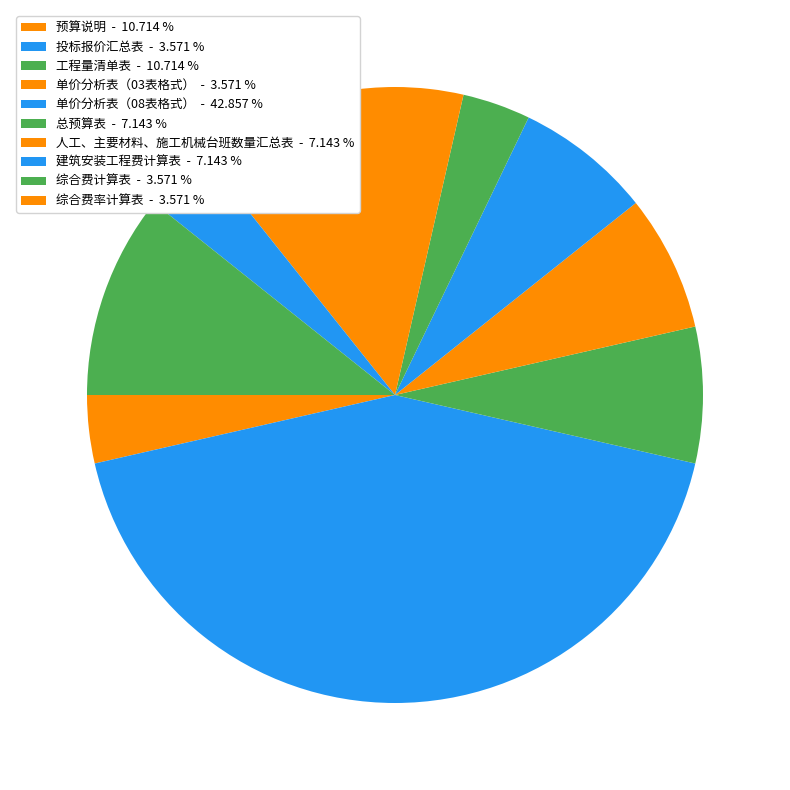

To the nearest percent, what portion does 综合费率计算表 represent?

4%